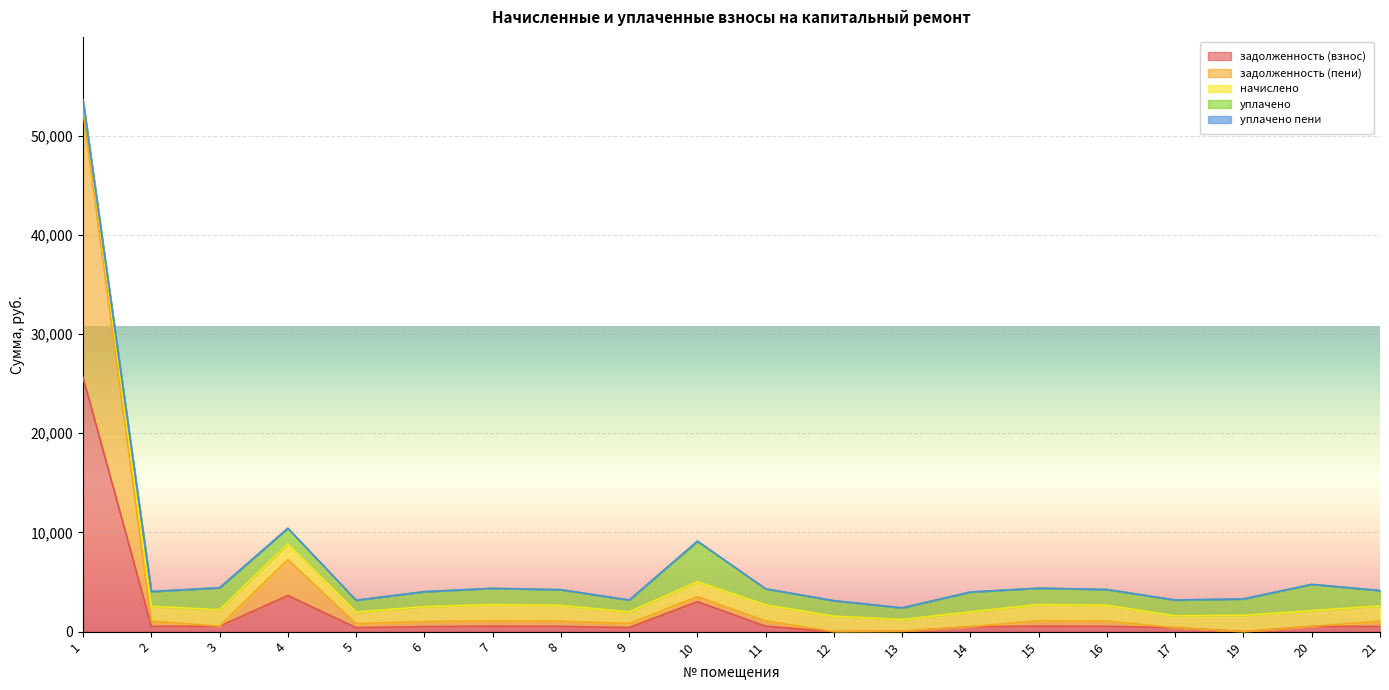

Where does the задолженность (взнос) series first go above 528?

1